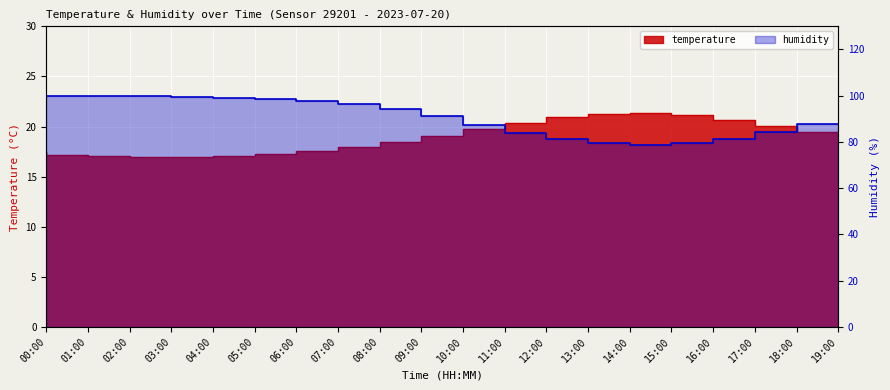

Count the number of data series in this chart.

2